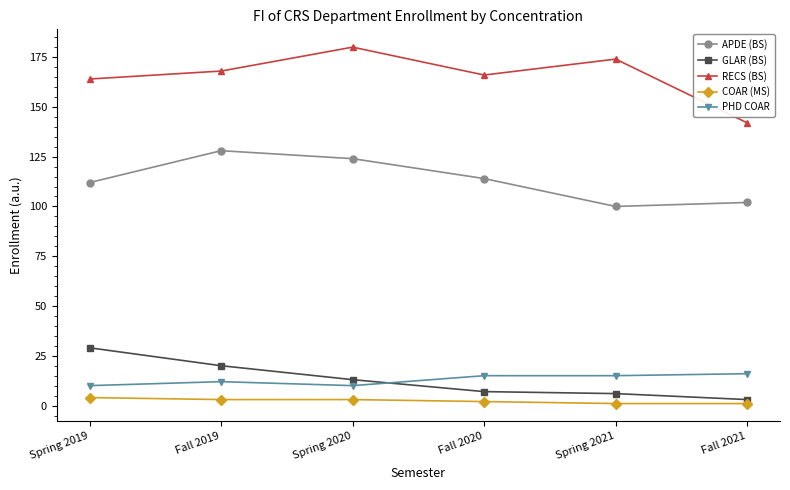

What is the sum of the RECS (BS) values at Spring 2019 and Spring 2020?

344